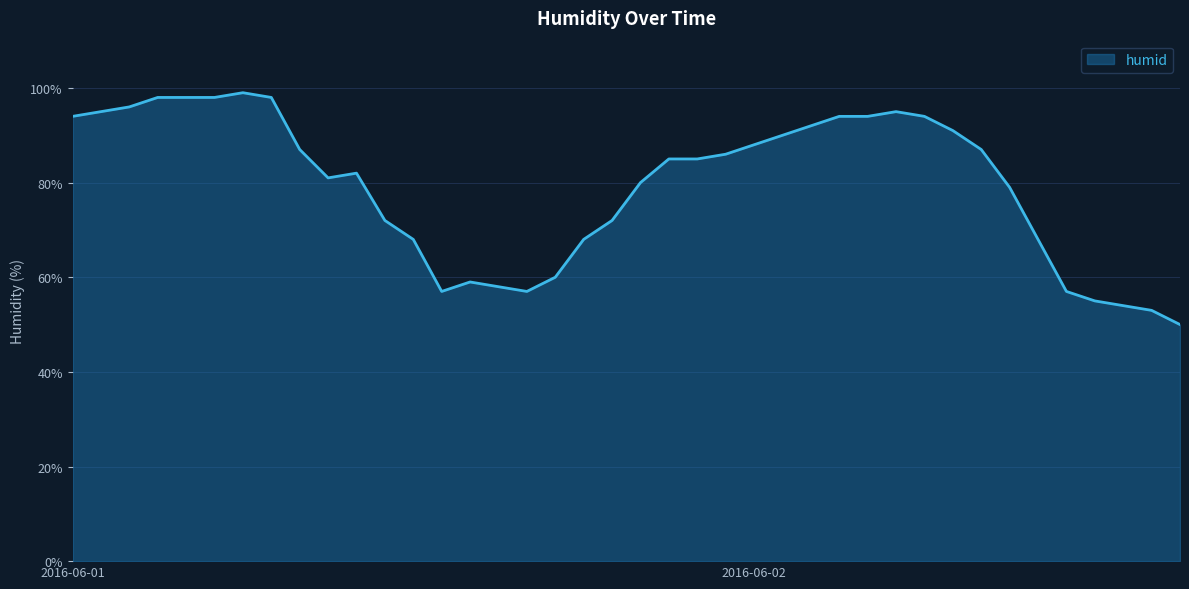

What is the maximum value shown in the chart?

99